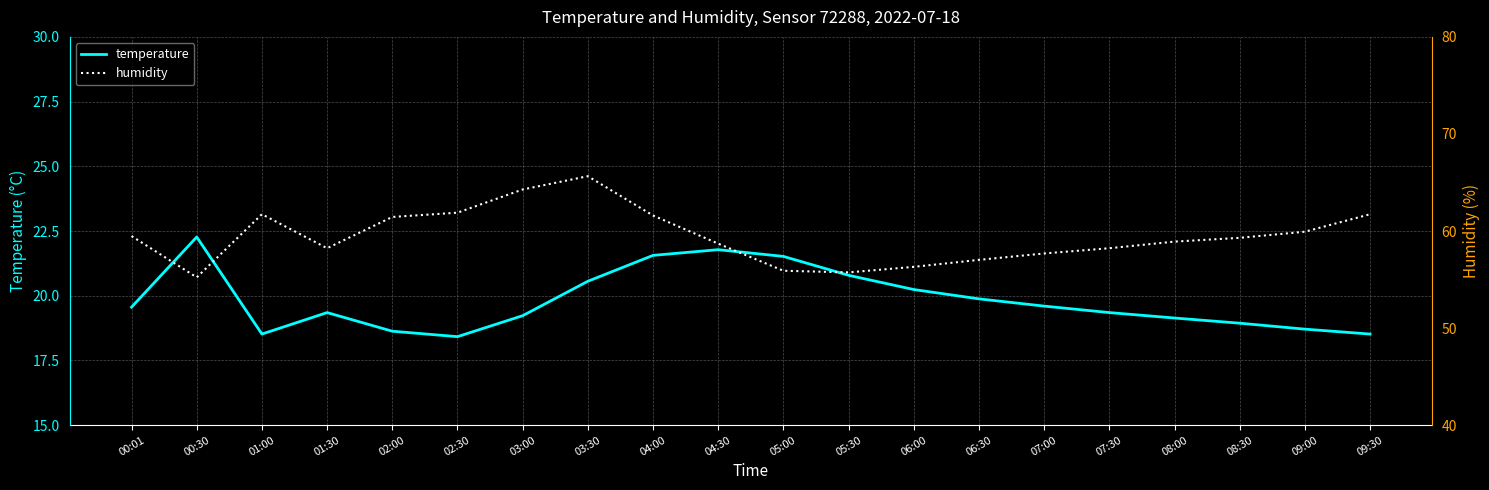

At which category does temperature reach its first local valley?

01:00